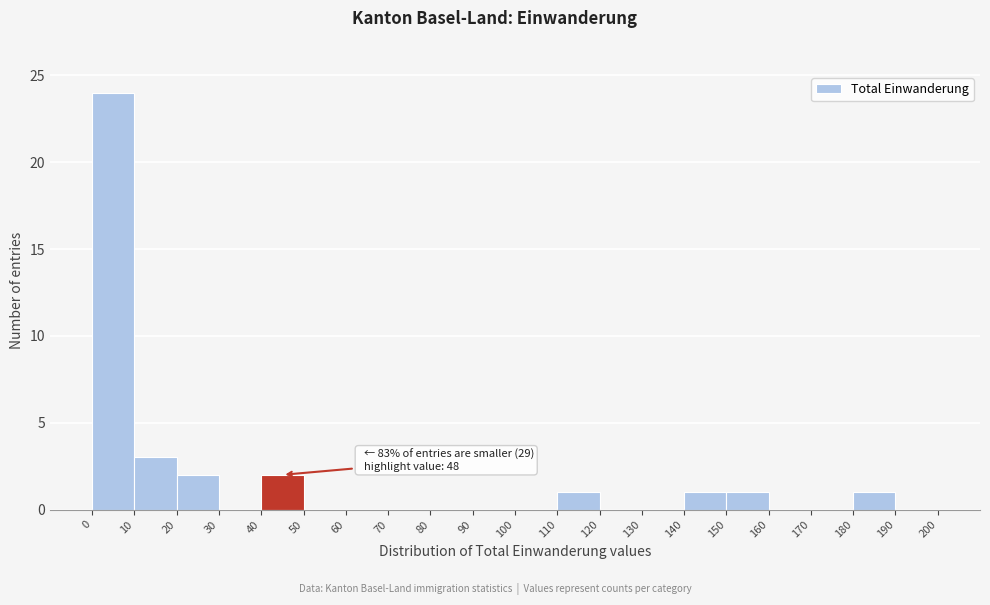

Which range on the x-axis has the tallest bar?

0 to 10